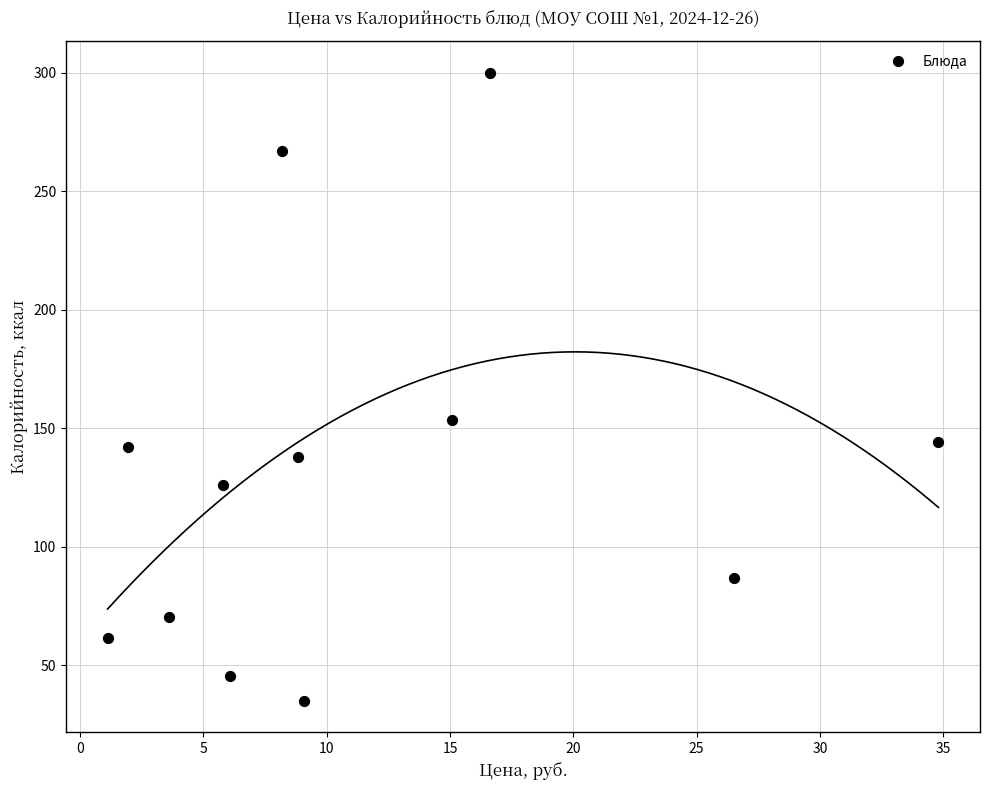

What Y value in the scatter plot is closest to 167?

153.6